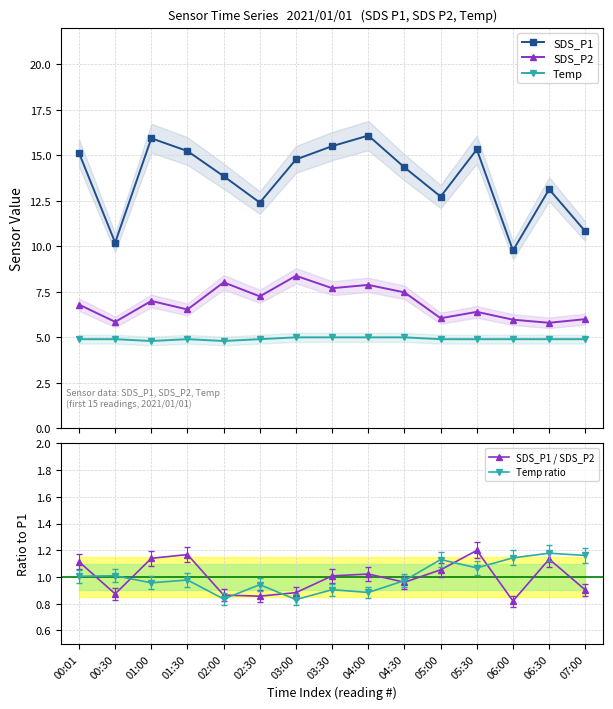

Reading left to right, transcribe all the data shown in this chart.

SDS_P1: 00:01=15.1	00:30=10.2	01:00=15.9	01:30=15.2	02:00=13.8	02:30=12.4	03:00=14.8	03:30=15.5	04:00=16.1	04:30=14.3	05:00=12.7	05:30=15.3	06:00=9.8	06:30=13.1	07:00=10.8
SDS_P2: 00:01=6.8	00:30=5.8	01:00=7.0	01:30=6.5	02:00=8.0	02:30=7.2	03:00=8.4	03:30=7.7	04:00=7.9	04:30=7.5	05:00=6.0	05:30=6.4	06:00=6.0	06:30=5.8	07:00=6.0
Temp: 00:01=4.9	00:30=4.9	01:00=4.8	01:30=4.9	02:00=4.8	02:30=4.9	03:00=5.0	03:30=5.0	04:00=5.0	04:30=5.0	05:00=4.9	05:30=4.9	06:00=4.9	06:30=4.9	07:00=4.9
SDS_P1 / SDS_P2: 00:01=1.1	00:30=0.9	01:00=1.1	01:30=1.2	02:00=0.9	02:30=0.9	03:00=0.9	03:30=1.0	04:00=1.0	04:30=1.0	05:00=1.1	05:30=1.2	06:00=0.8	06:30=1.1	07:00=0.9
Temp ratio: 00:01=1.0	00:30=1.0	01:00=1.0	01:30=1.0	02:00=0.8	02:30=0.9	03:00=0.8	03:30=0.9	04:00=0.9	04:30=1.0	05:00=1.1	05:30=1.1	06:00=1.1	06:30=1.2	07:00=1.2